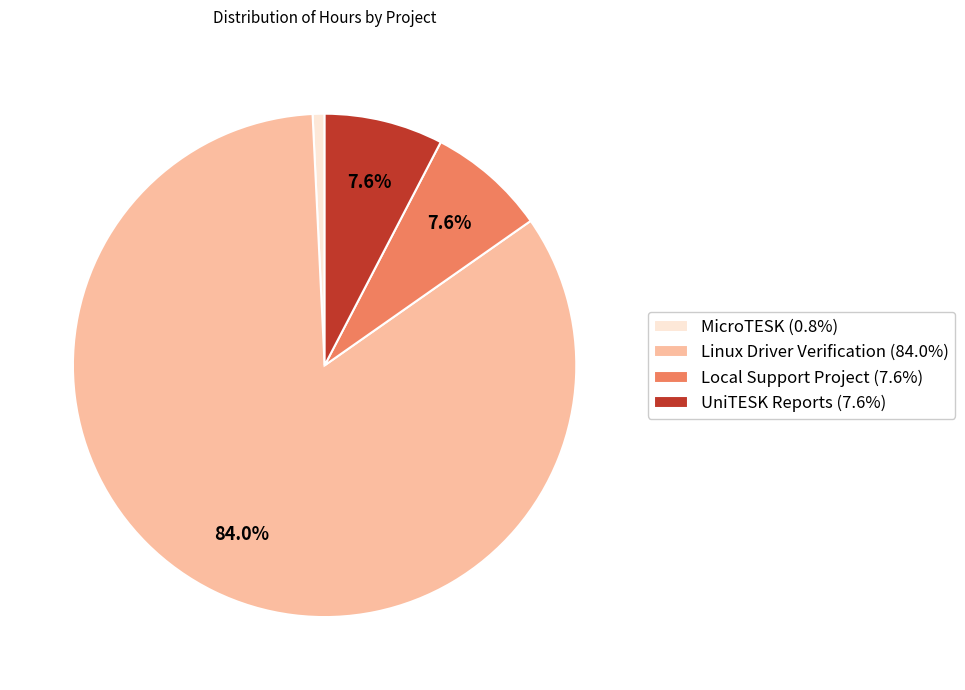

Is it true that Local Support Project is 8% of the pie?

True